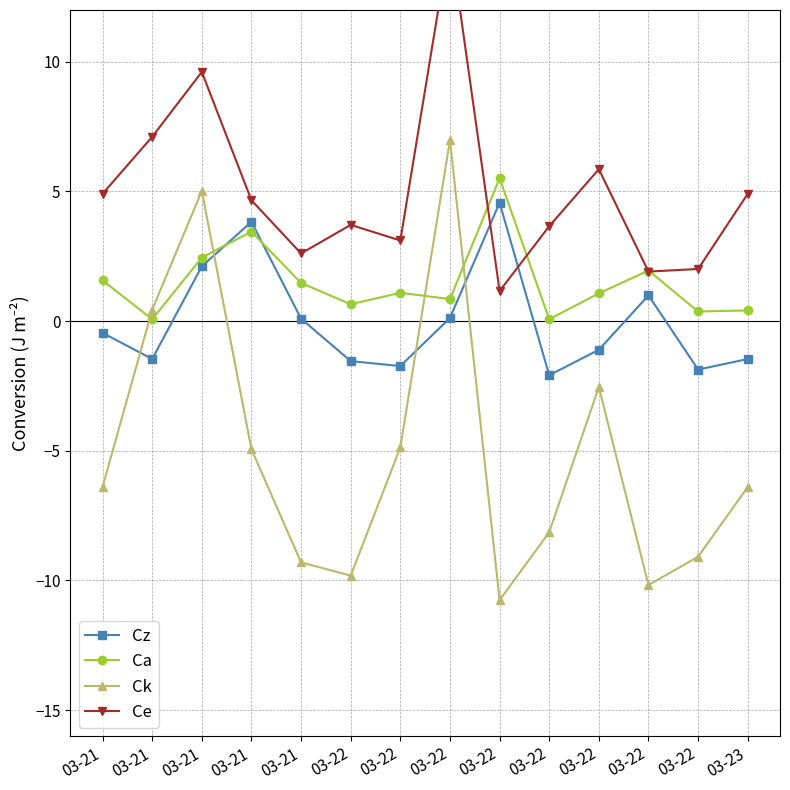

List the series in order of their overall mean, lowest first.

Ck, Cz, Ca, Ce